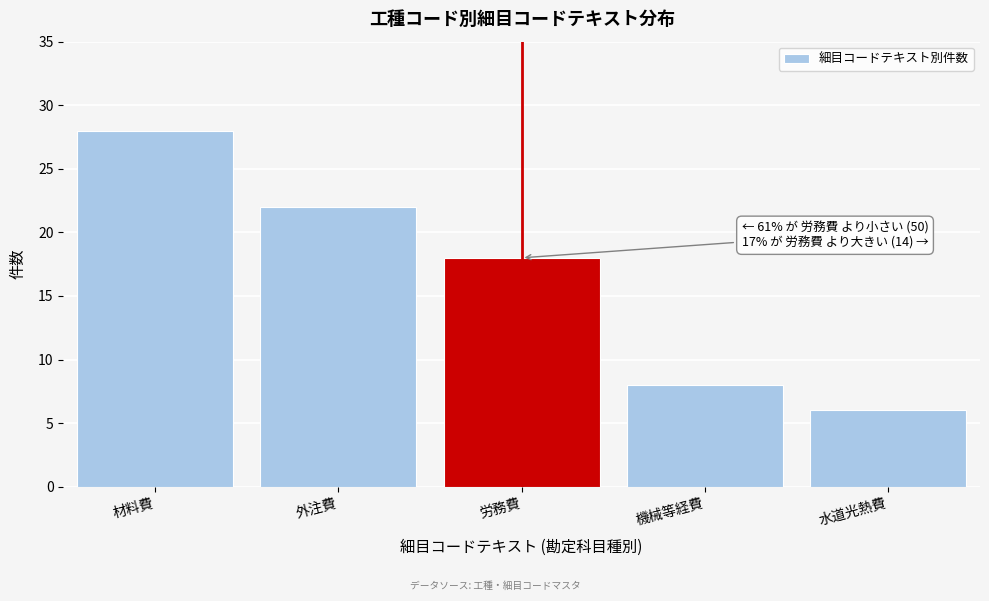

Reading left to right, list all the values displayed in this chart.

材料費=28	外注費=22	労務費=18	機械等経費=8	水道光熱費=6